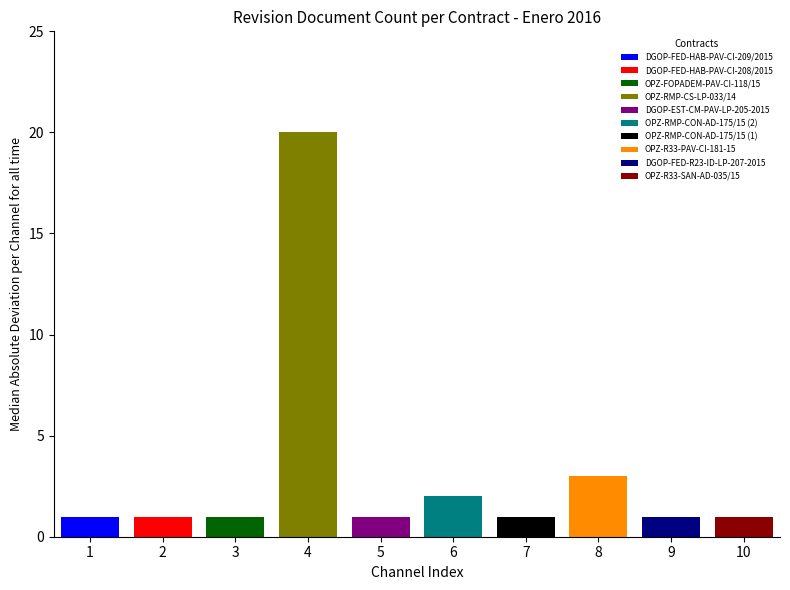

List the labels in order of value, smallest first.

DGOP-FED-HAB-PAV-CI-209/2015, DGOP-FED-HAB-PAV-CI-208/2015, OPZ-FOPADEM-PAV-CI-118/15, DGOP-EST-CM-PAV-LP-205-2015, OPZ-RMP-CON-AD-175/15 (1), DGOP-FED-R23-ID-LP-207-2015, OPZ-R33-SAN-AD-035/15, OPZ-RMP-CON-AD-175/15 (2), OPZ-R33-PAV-CI-181-15, OPZ-RMP-CS-LP-033/14